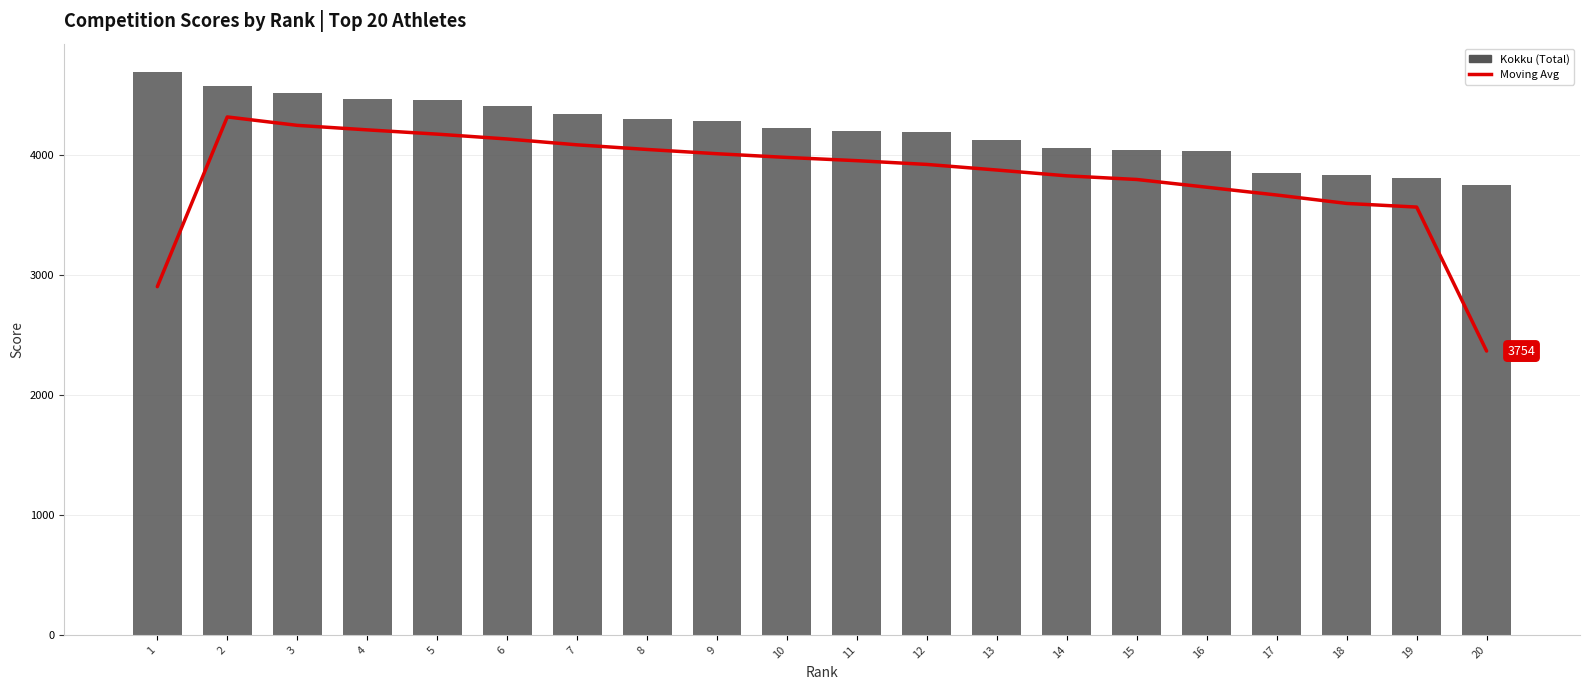

What is the value of the Kokku bar at the 14th from the left?

4057.0